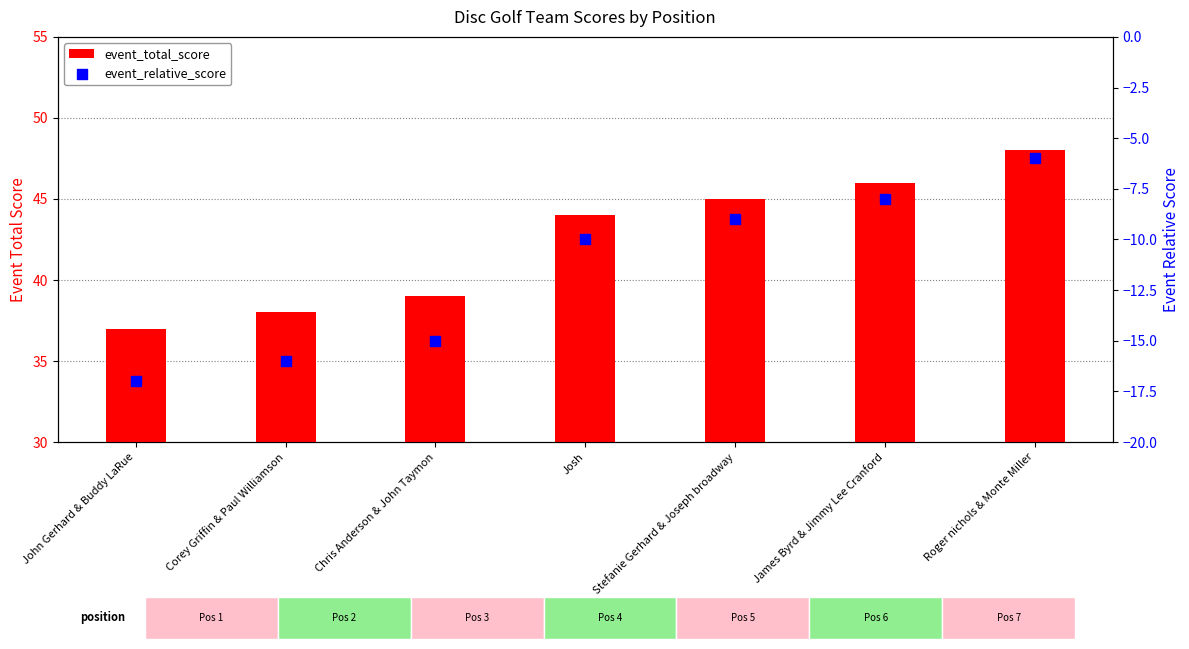

Which series has the widest spread of Y values?

event_total_score